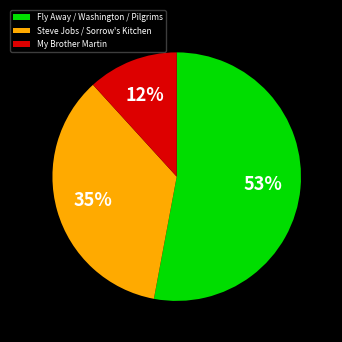

Which category accounts for the majority?

Fly Away / Washington / Pilgrims